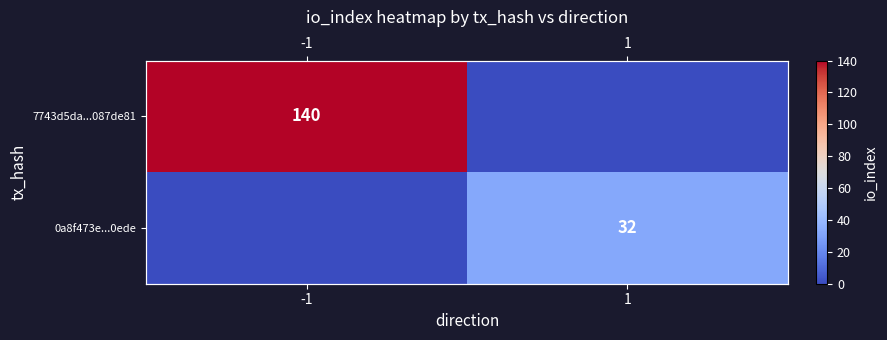

Rank the series by their maximum value, from lowest to highest.

0a8f473e...0ede, 7743d5da...087de81